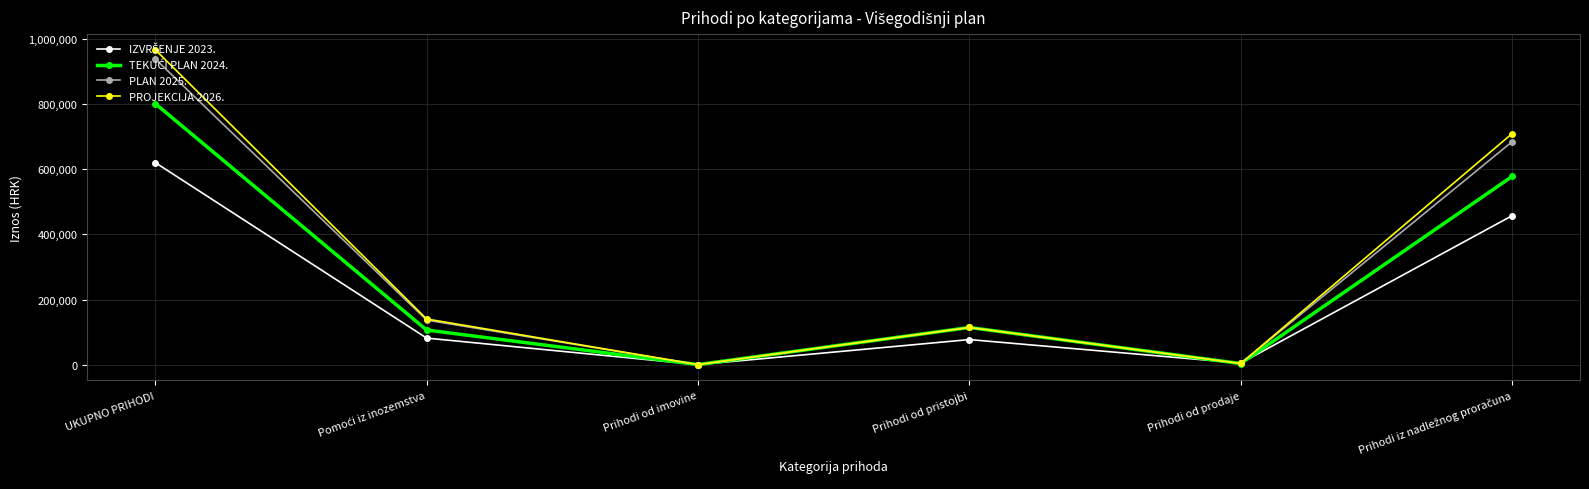

Where is the first local maximum for PLAN 2025.?

Prihodi od pristojbi